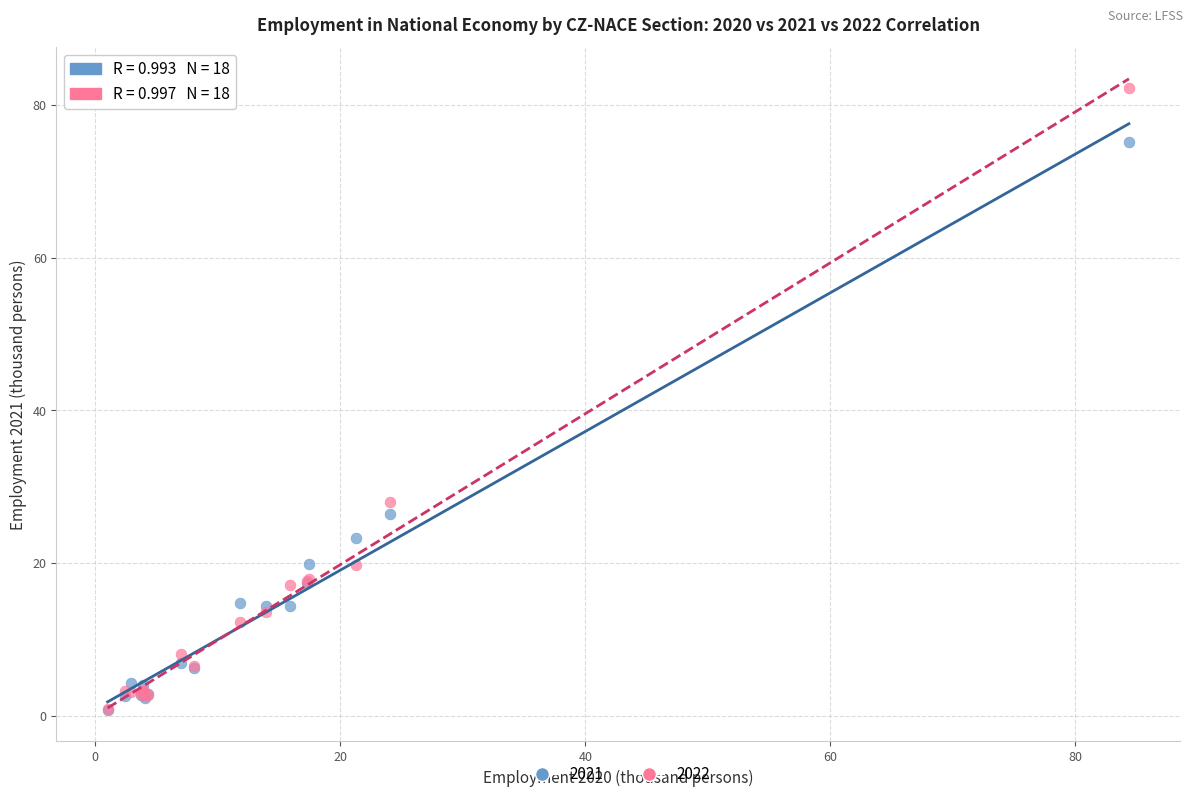

Across all series, what Y value is closest to 41?

28.1